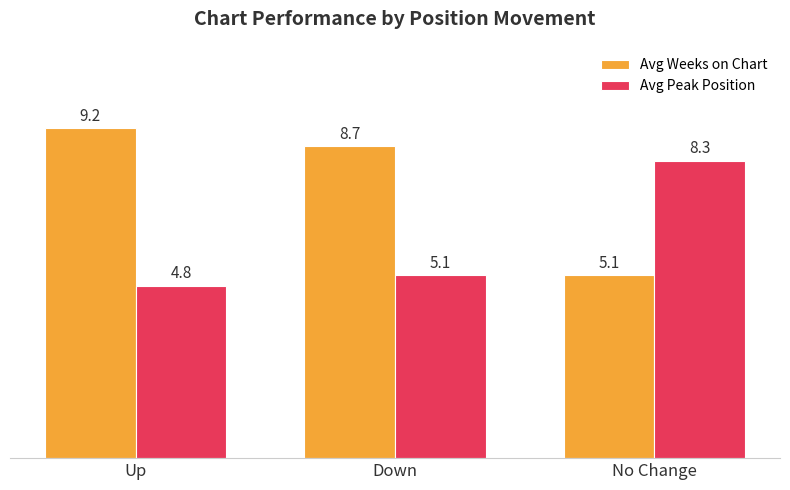

Count the number of categories in the chart.

3